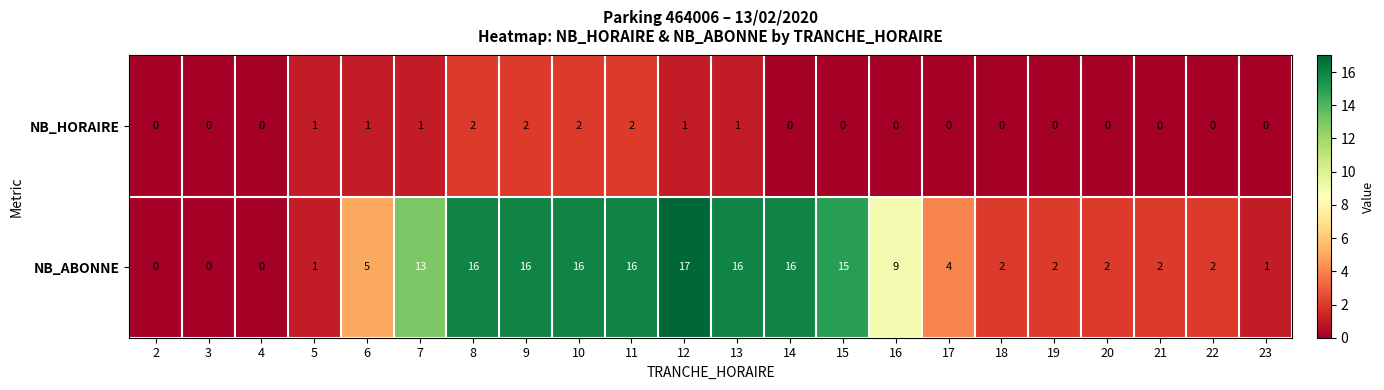

At how many categories does at least one series exceed 12?

9